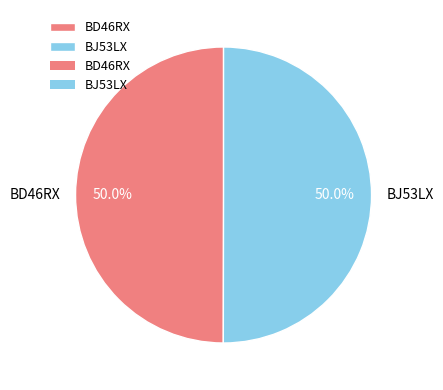

The BD46RX slice represents 50% of the pie. True or false?

True